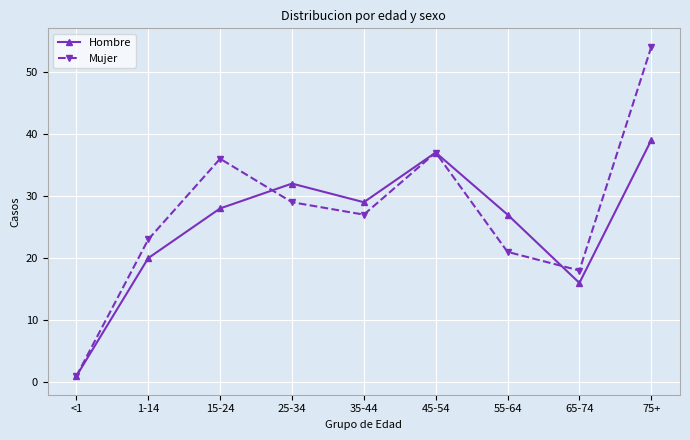

Reading left to right, transcribe all the data shown in this chart.

Hombre: 1	20	28	32	29	37	27	16	39
Mujer: 1	23	36	29	27	37	21	18	54